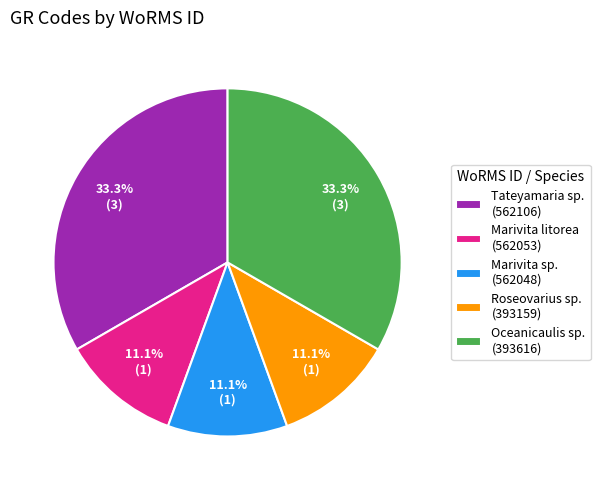

Between Marivita sp. (562048) and Tateyamaria sp. (562106), which is larger?

Tateyamaria sp. (562106)